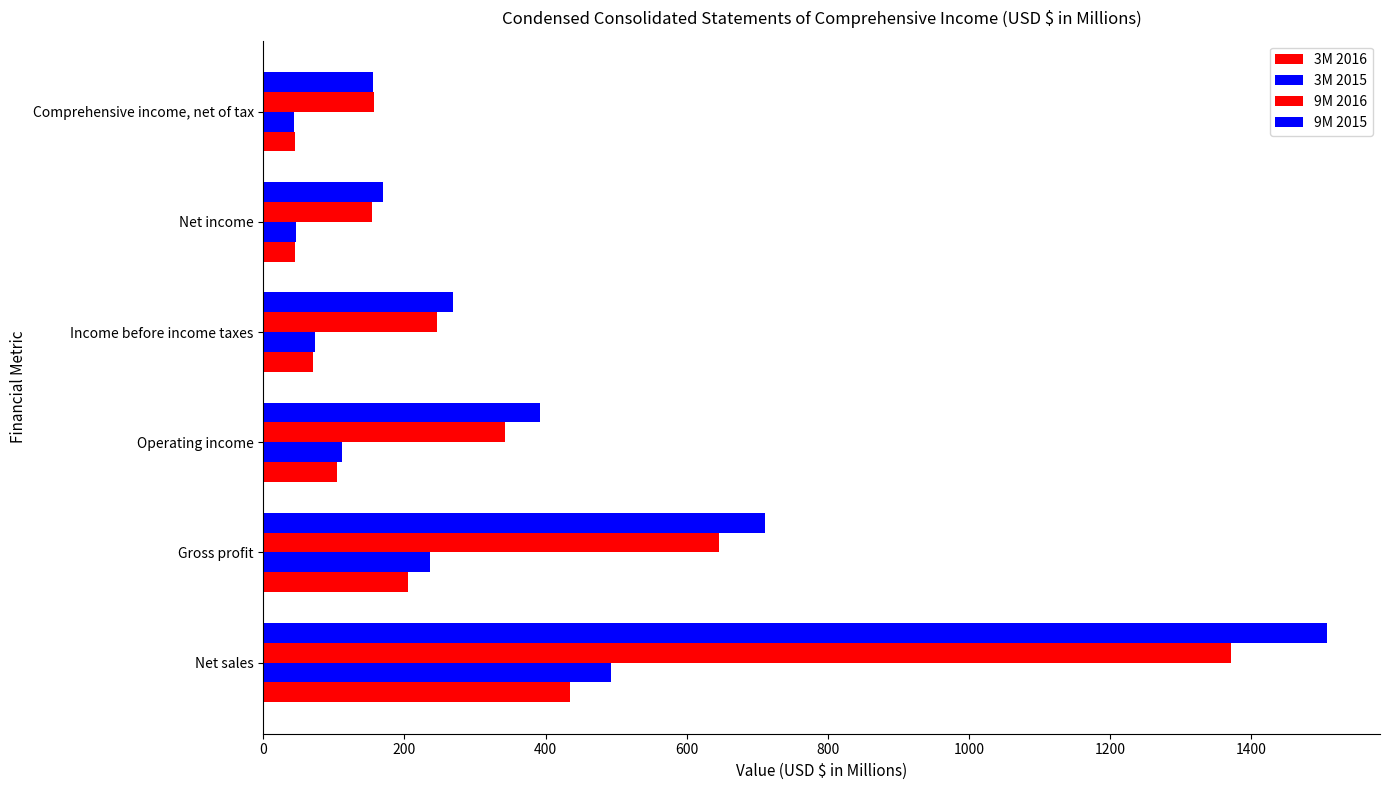

How many categories are shown in the chart?

6